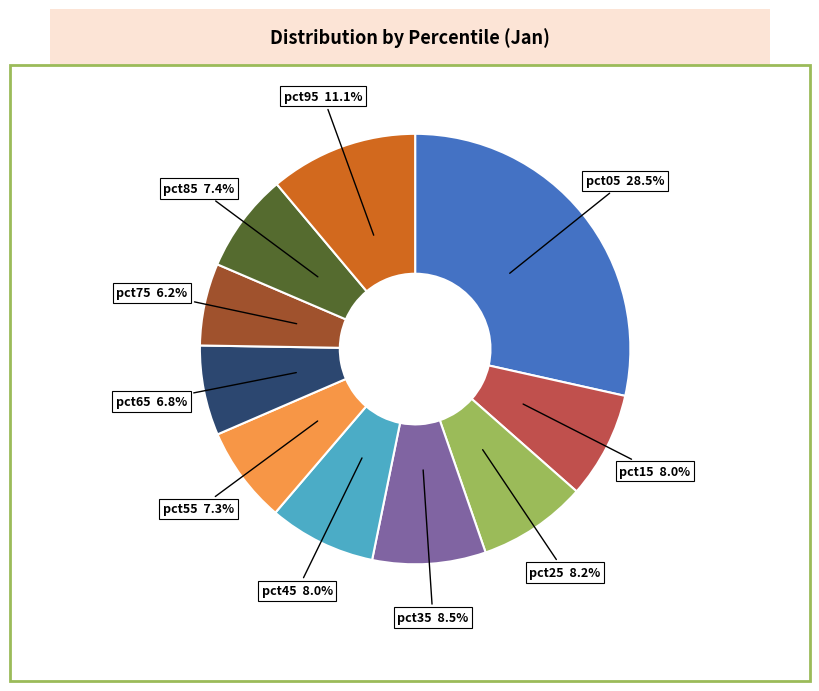

How many segments does this pie chart have?

10